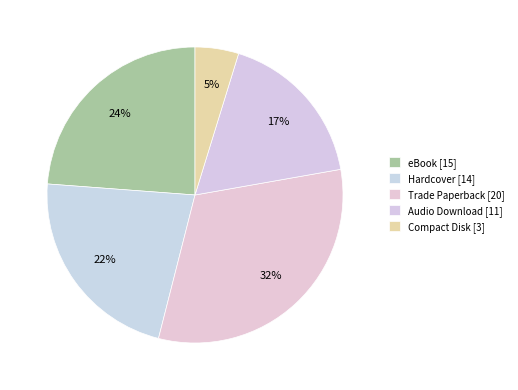

Approximately how many times larger is the value at Trade Paperback compared to eBook?

1.3